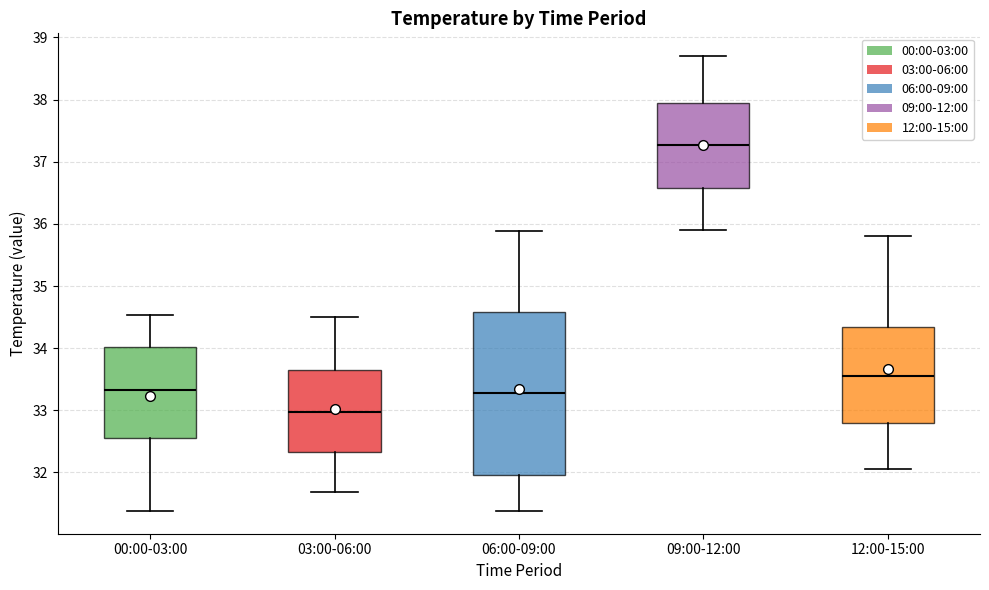

Which box's median line is the highest?

09:00-12:00